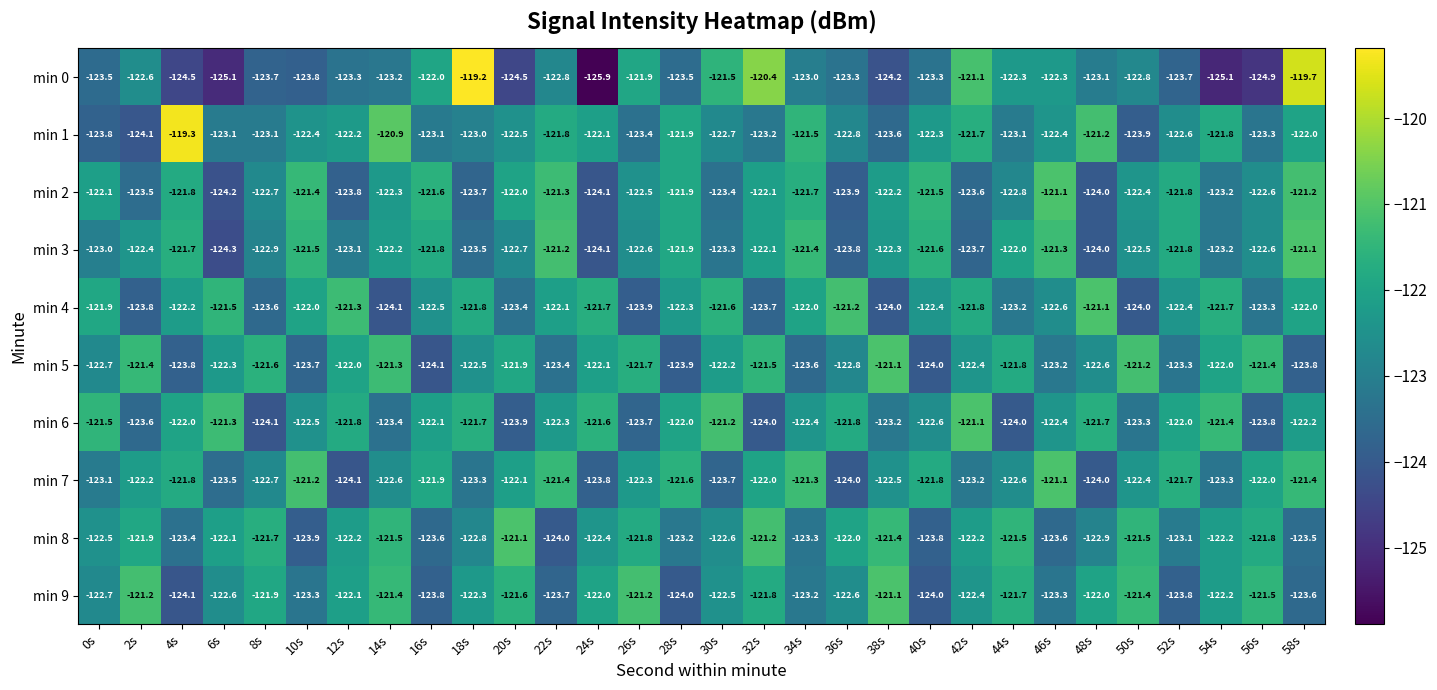

Is it true that min 0 equals -122.8 at 50s?

True